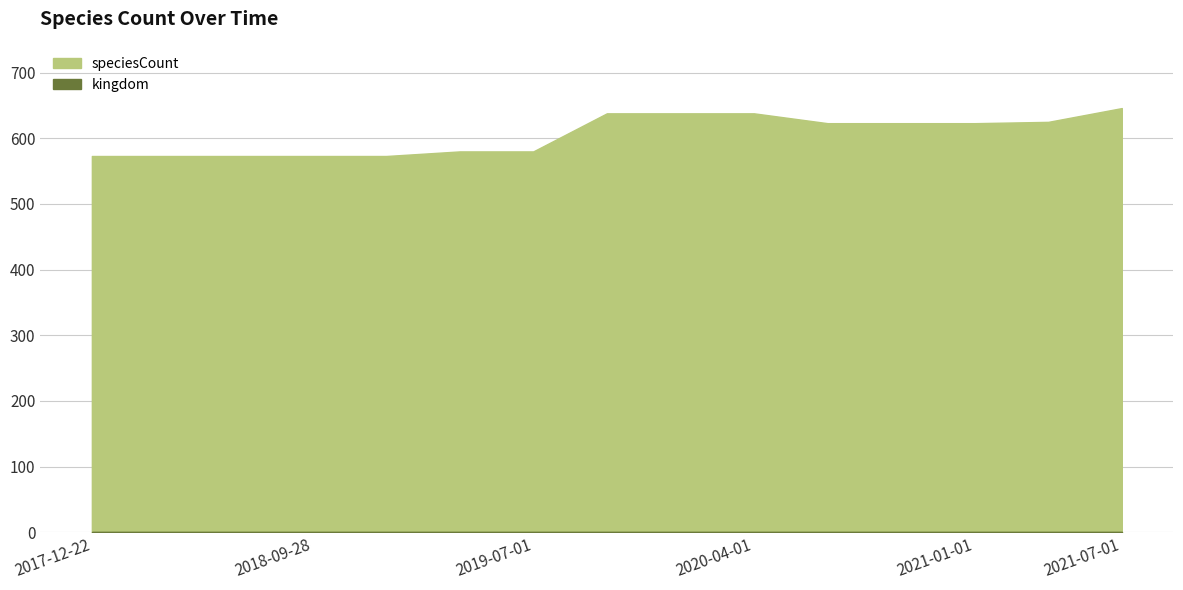

True or false: speciesCount and kingdom intersect in this chart.

False